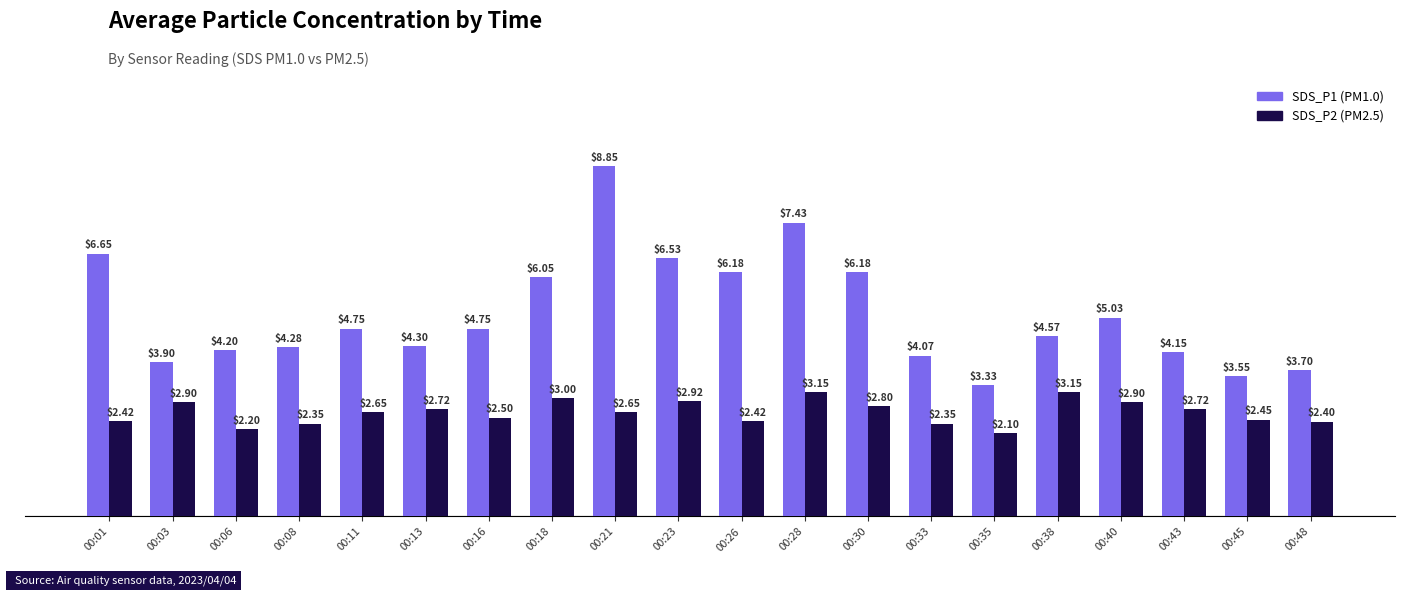

What is the spread (max minus min) of values at 00:38?

1.4